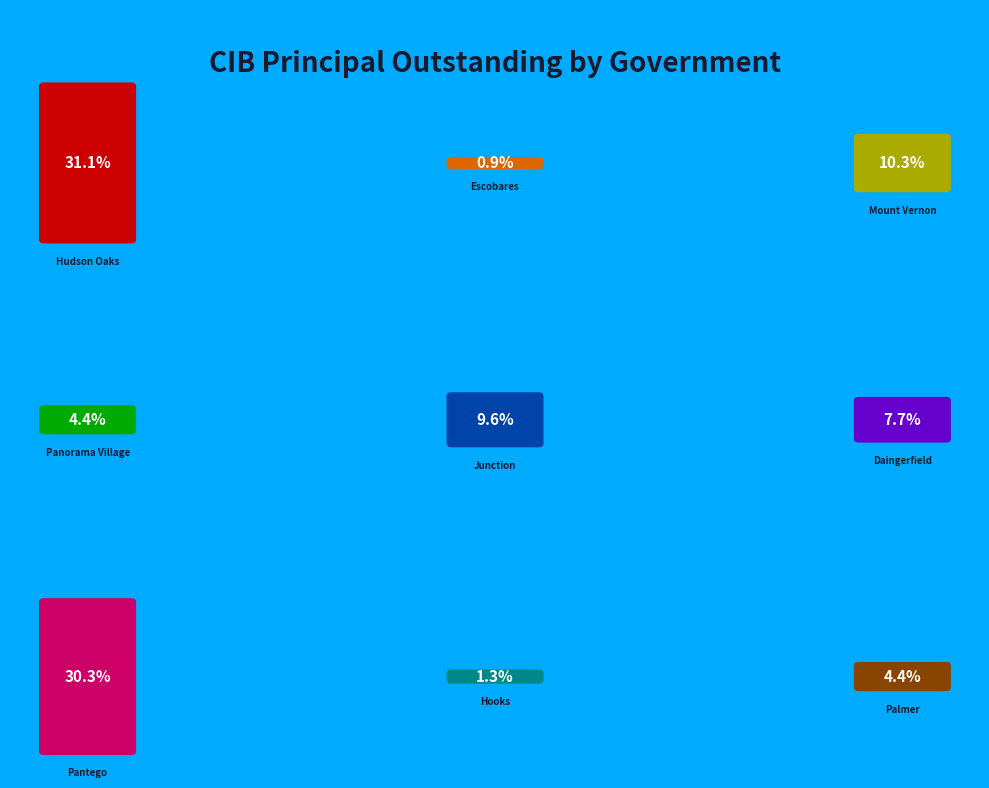

Is it true that Daingerfield is 8% of the pie?

True